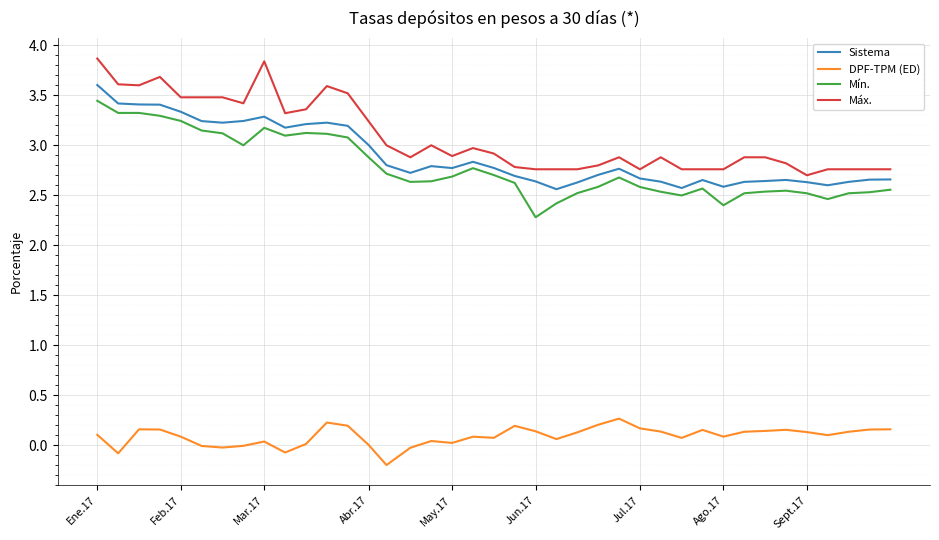

Which series has the largest total across all categories?

Máx.